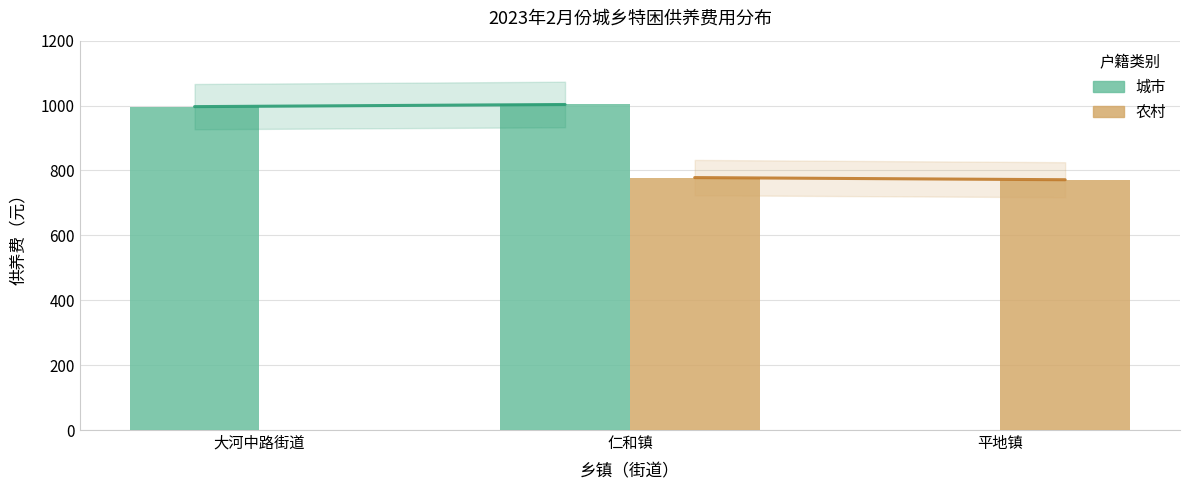

Reading left to right, transcribe all the data shown in this chart.

城市: 996.7	1003.3	0.0
农村: 0.0	778.0	771.4